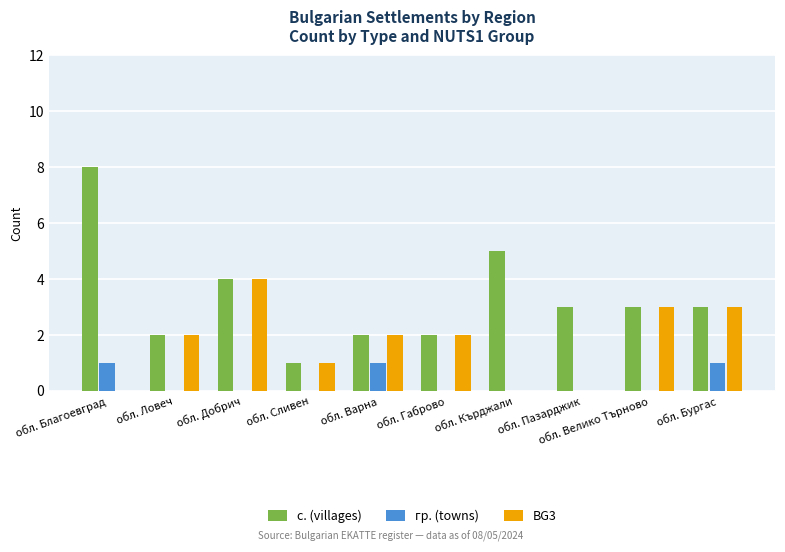

At which category does the chart reach its peak across all series?

обл. Благоевград